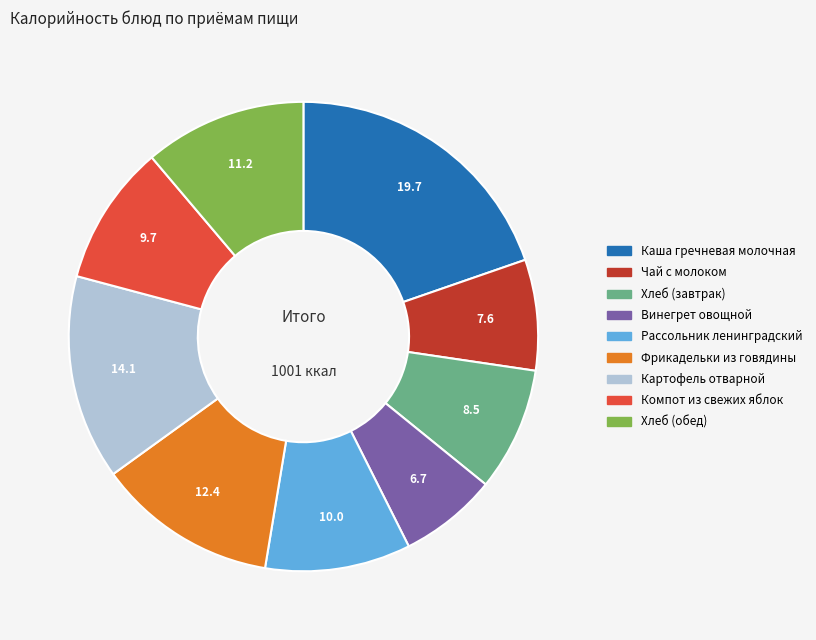

True or false: Хлеб (завтрак) accounts for 1% of the total.

False